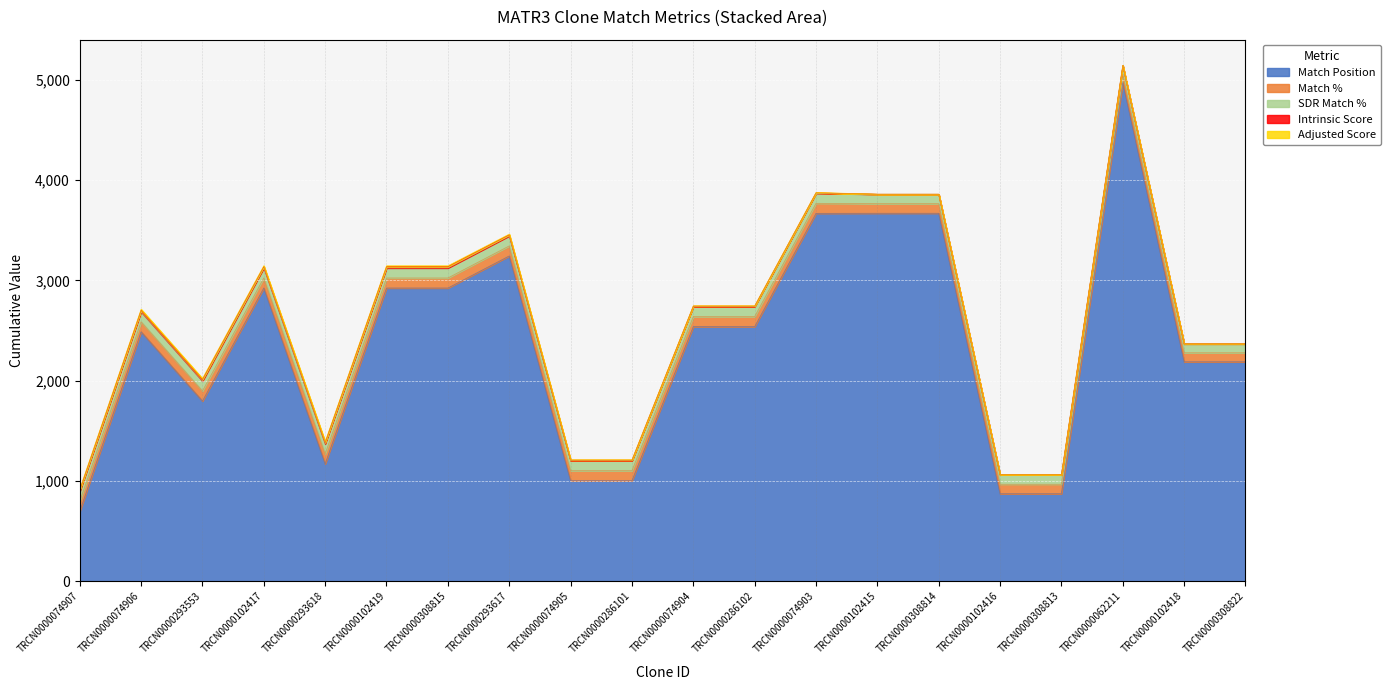

What is the difference between the second highest and second lowest values in the Intrinsic Score series?

15.0